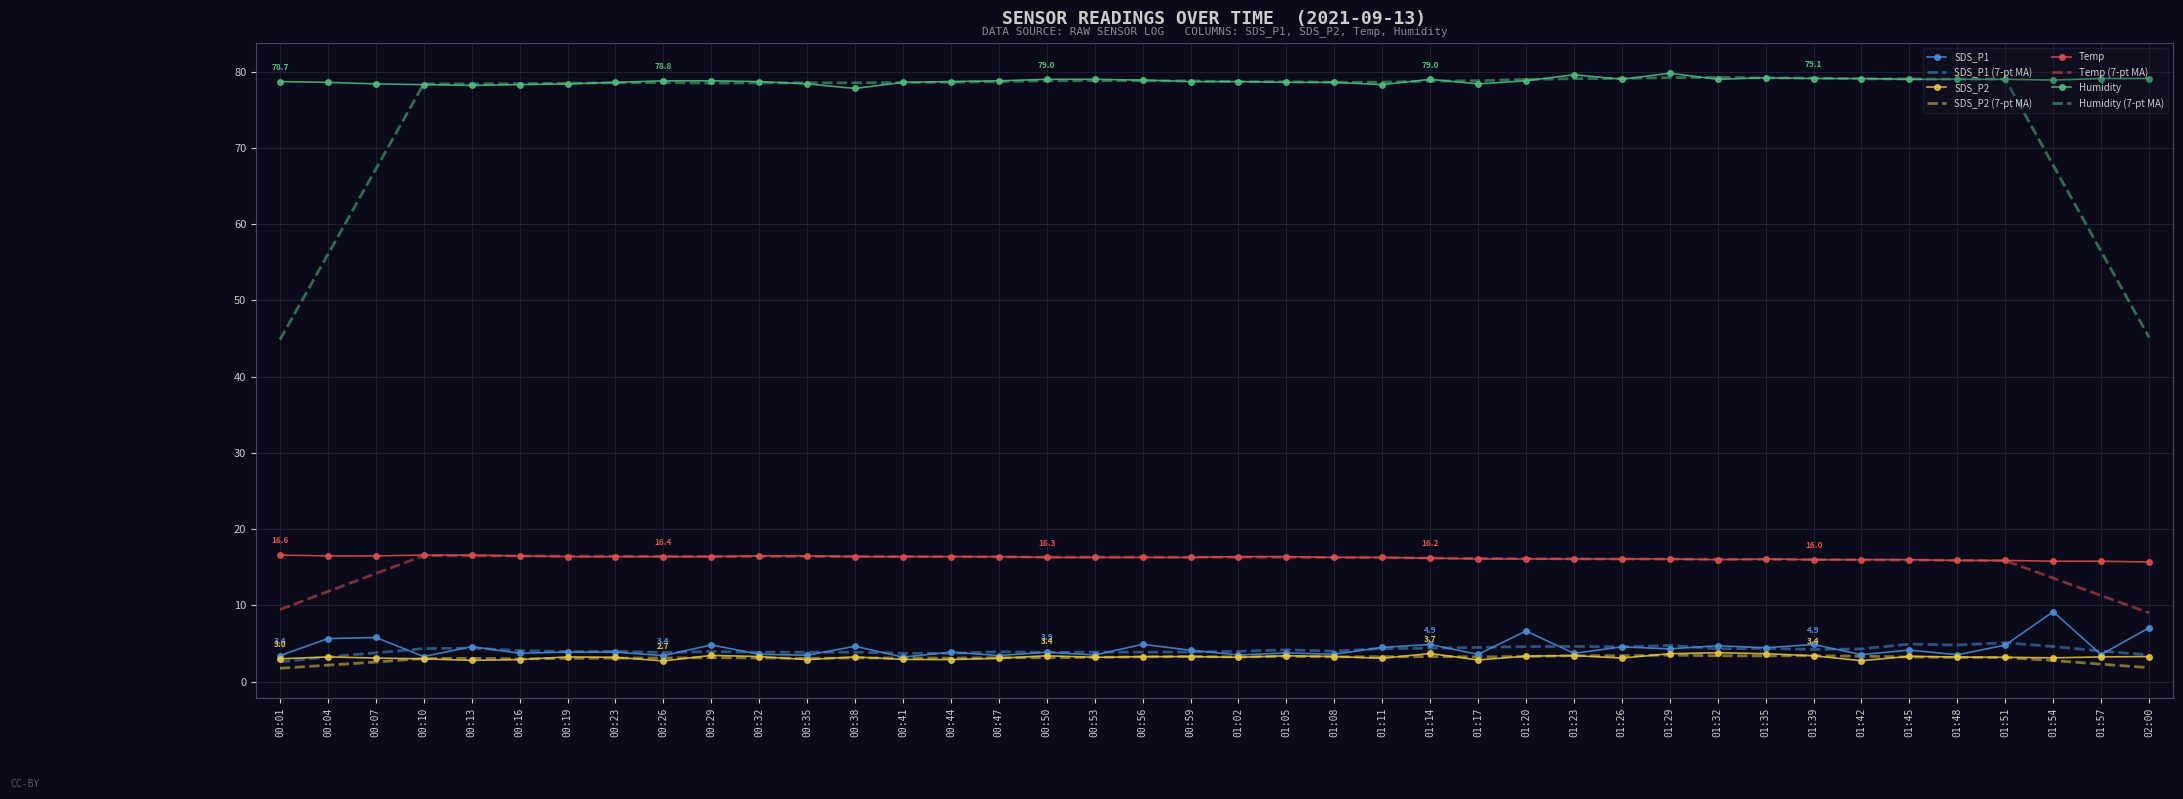

True or false: SDS_P1 and Humidity cross at least once.

False